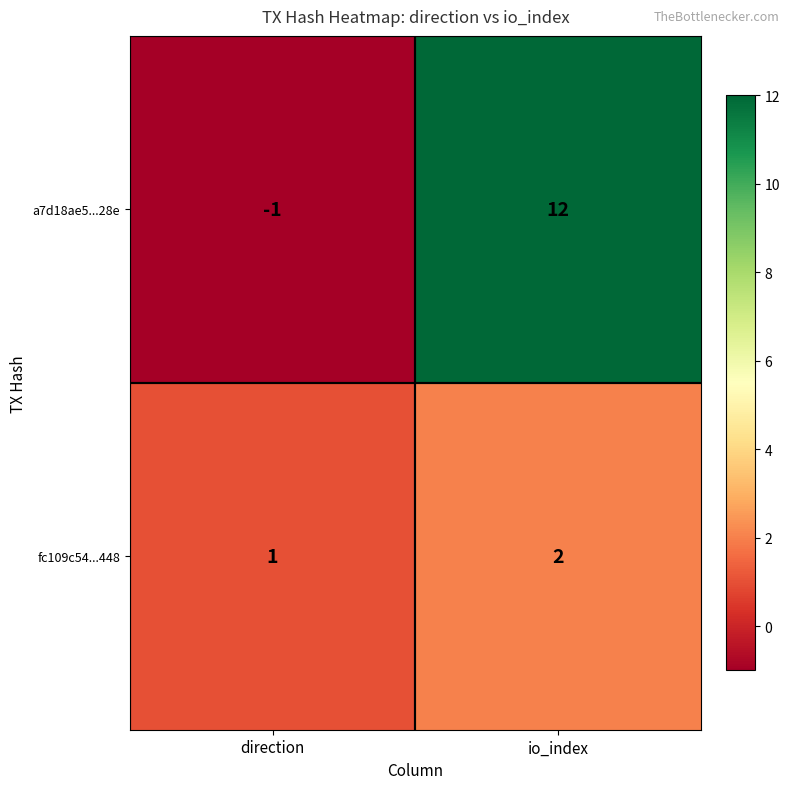

List the series in order of their peak value, highest first.

a7d18ae5...28e, fc109c54...448